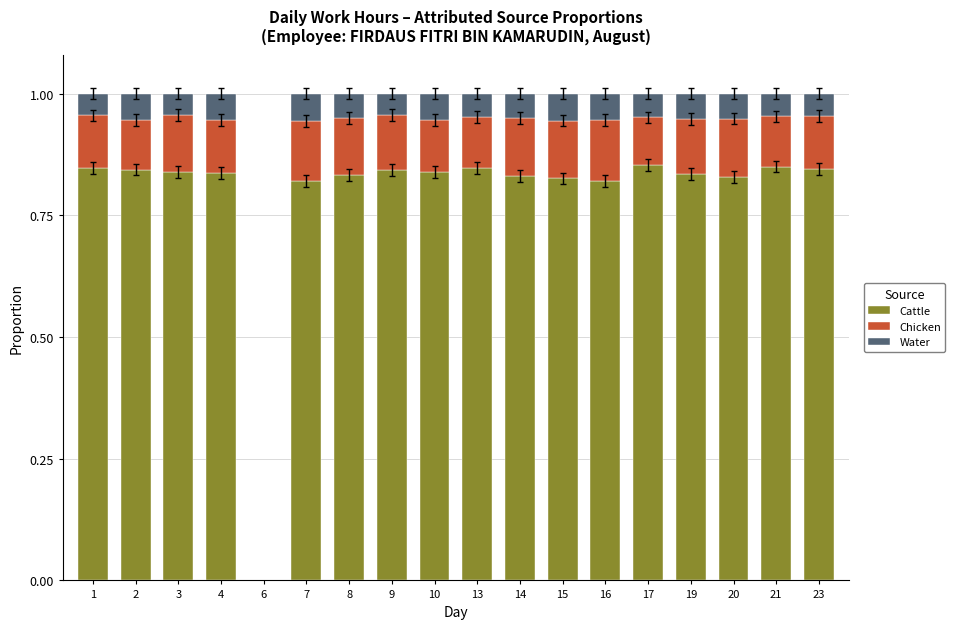

The value of Cattle at 2 is 1.2. True or false?

False